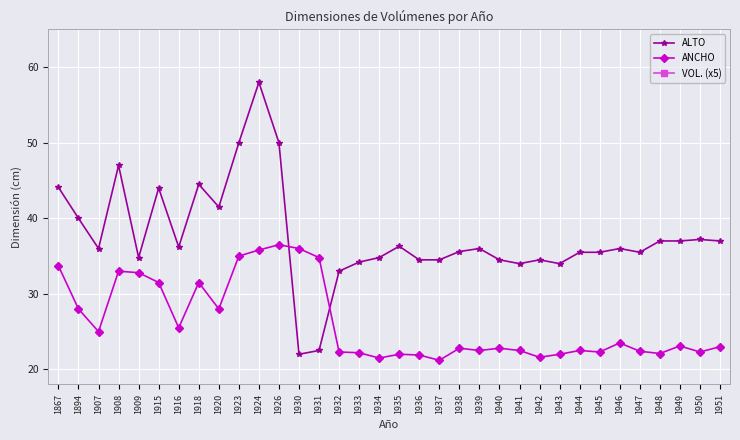

List the series in order of their overall mean, highest first.

ALTO, ANCHO, VOL. (x5)